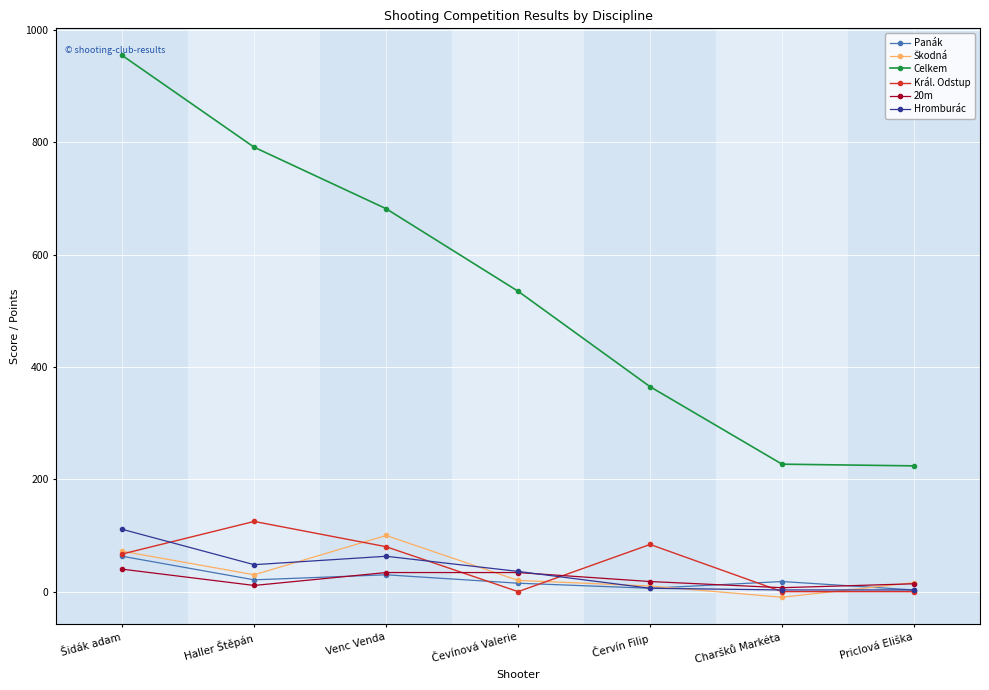

Which series changed the most between Venc Venda and Charšků Markéta?

Celkem